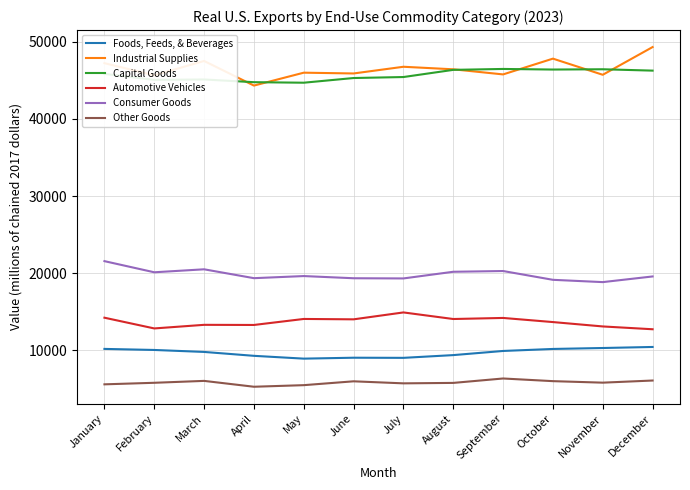

Is this an area chart (filled region under the line)?

No